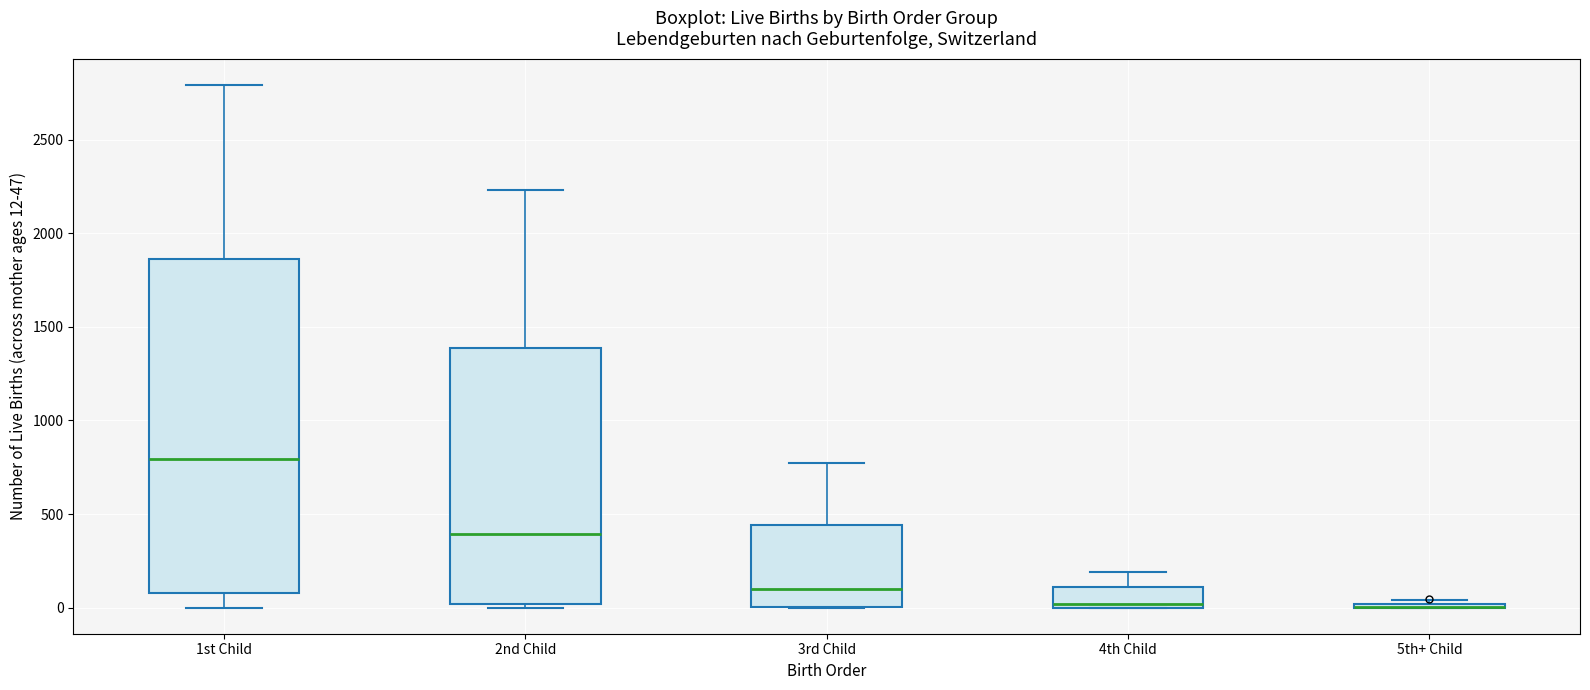

Which box is the tallest, from its lower edge to its upper edge?

1st Child